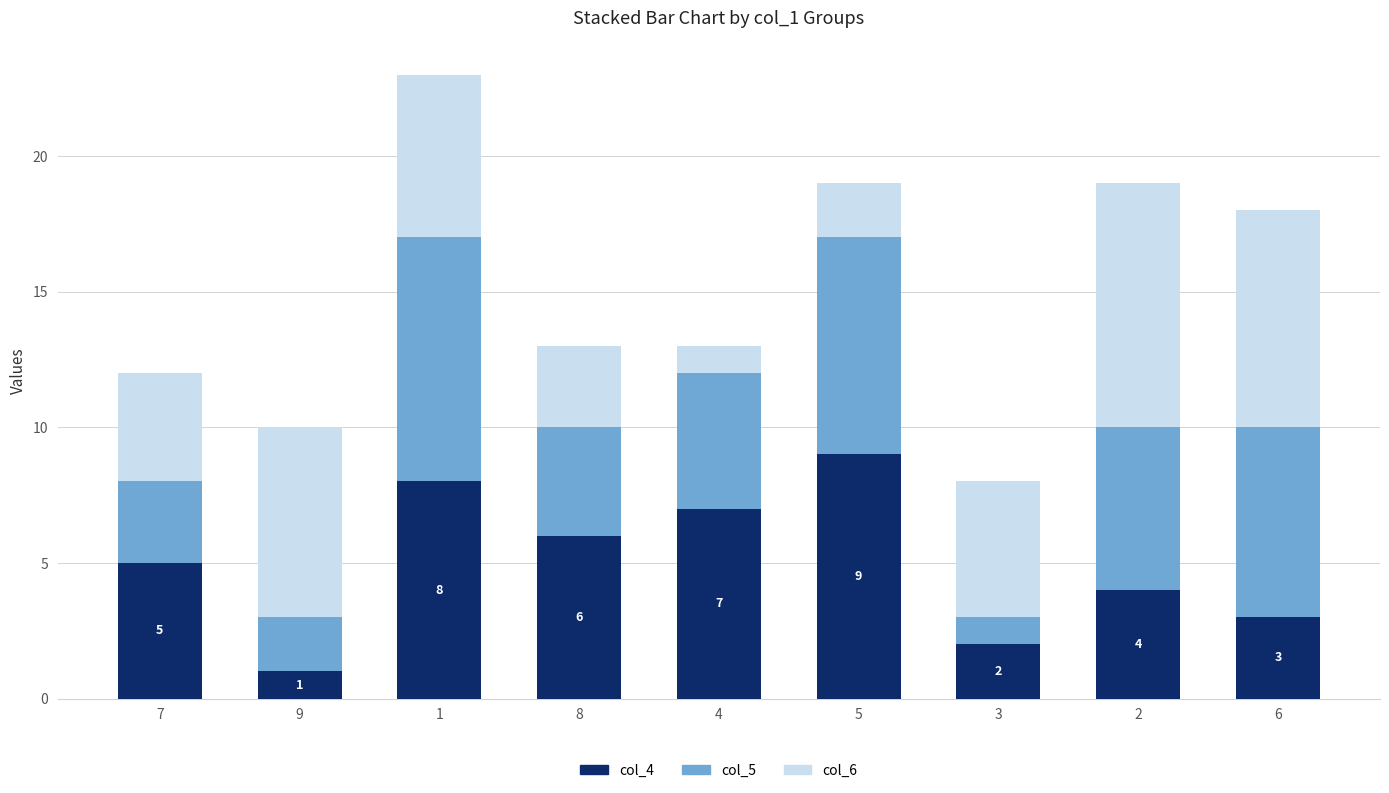

What is the difference between the second highest and minimum values in the col_4 series?

7